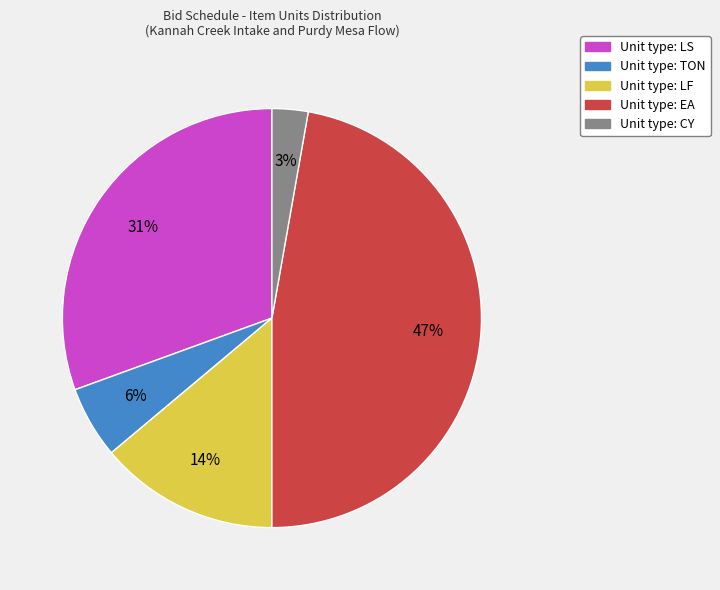

How many segments does this pie chart have?

5